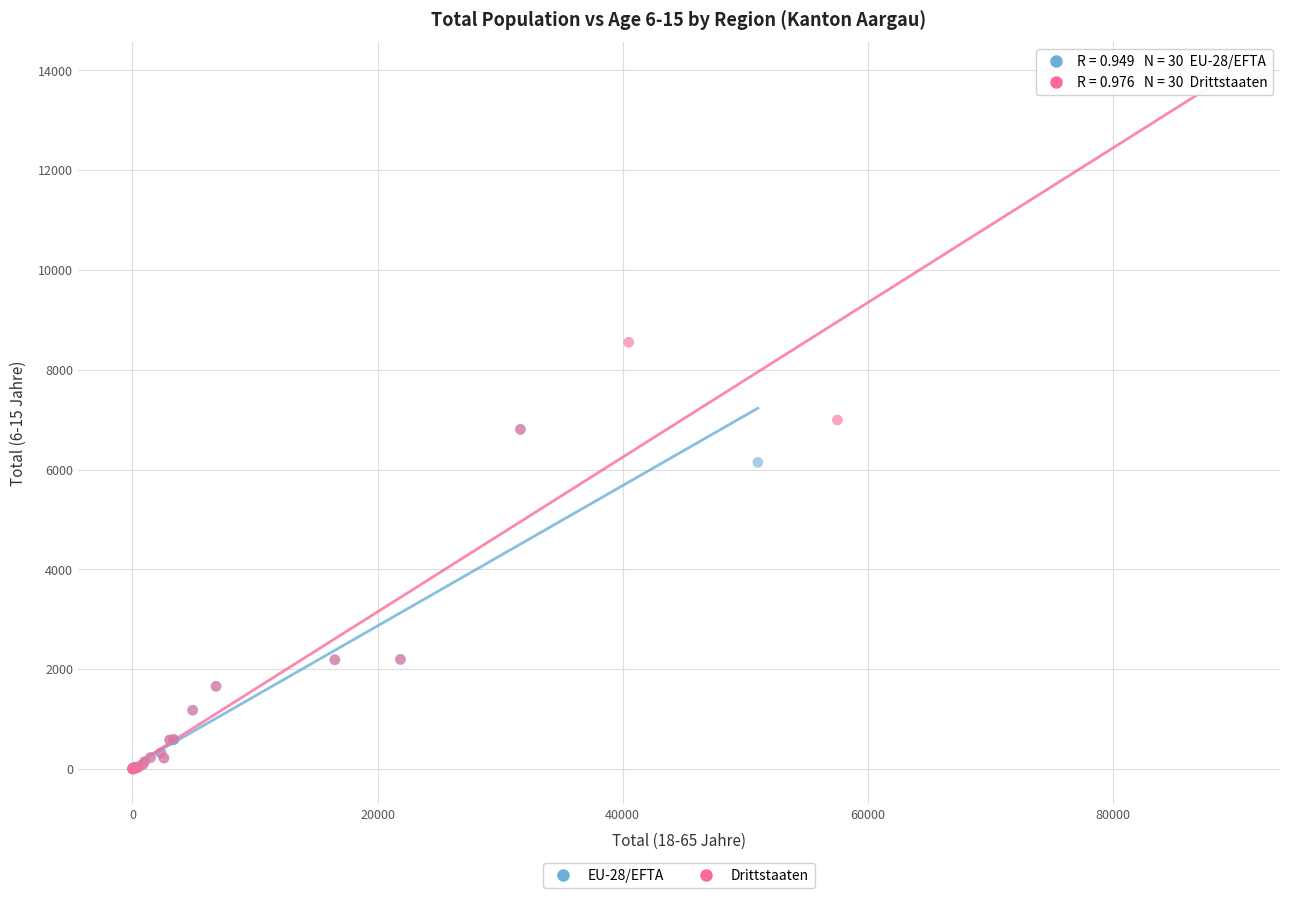

Which series reaches the maximum Y coordinate?

Drittstaaten